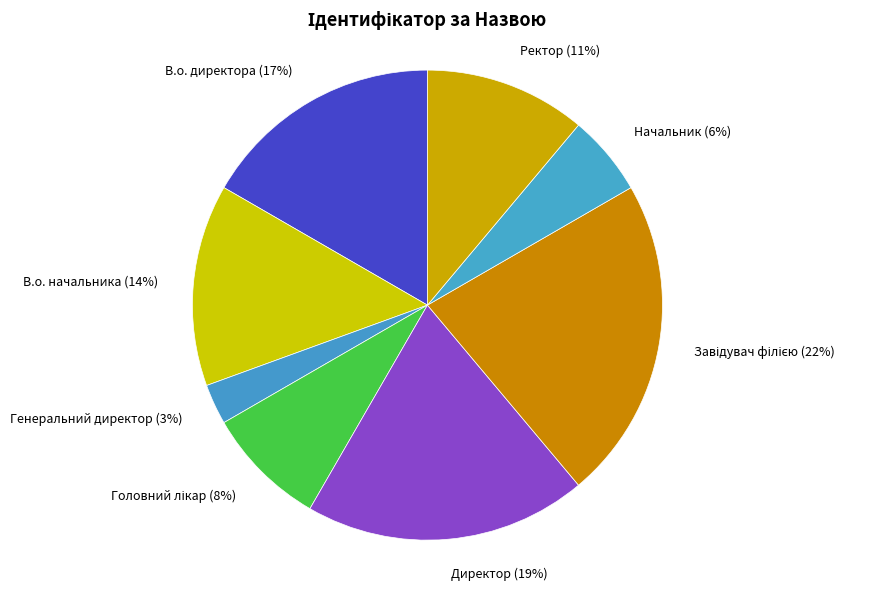

How many segments does this pie chart have?

8